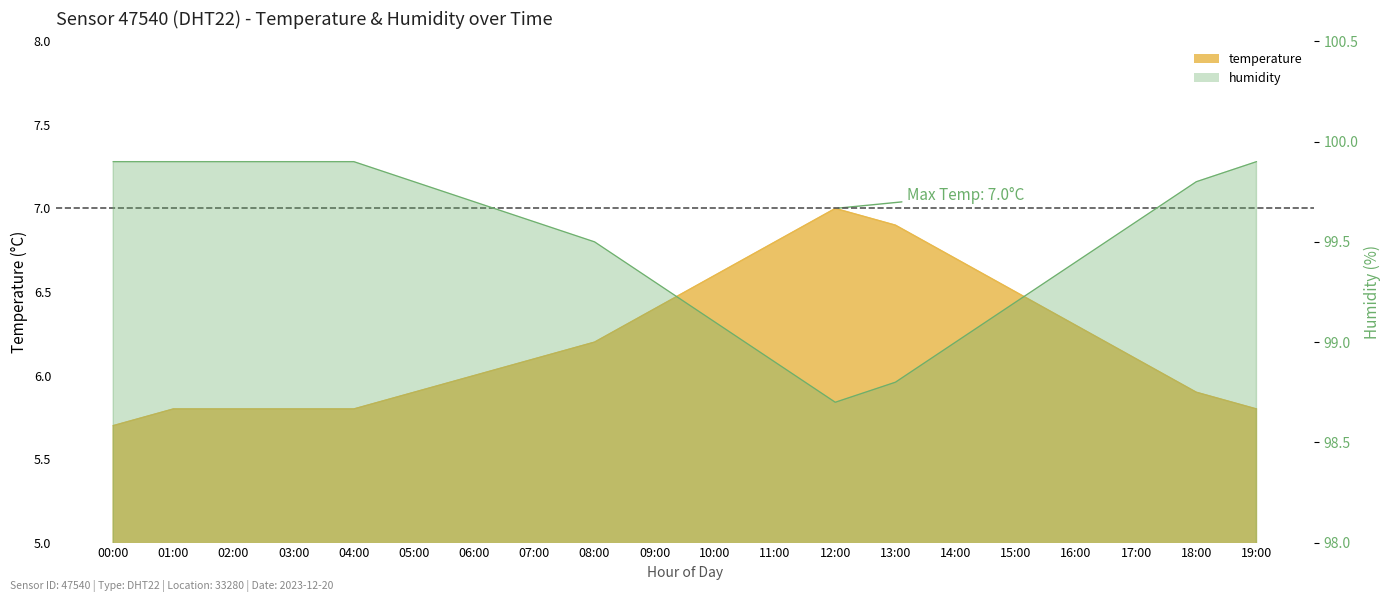

Between 06:00 and 19:00, which is larger?

06:00